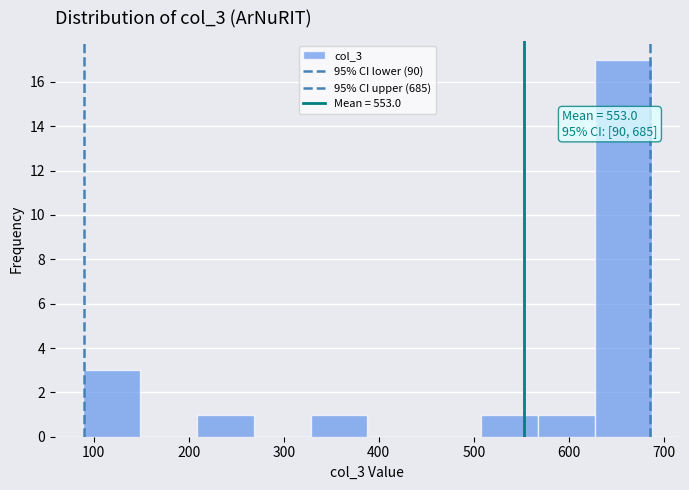

Over which range of the x-axis is the bar tallest?

630 to 690